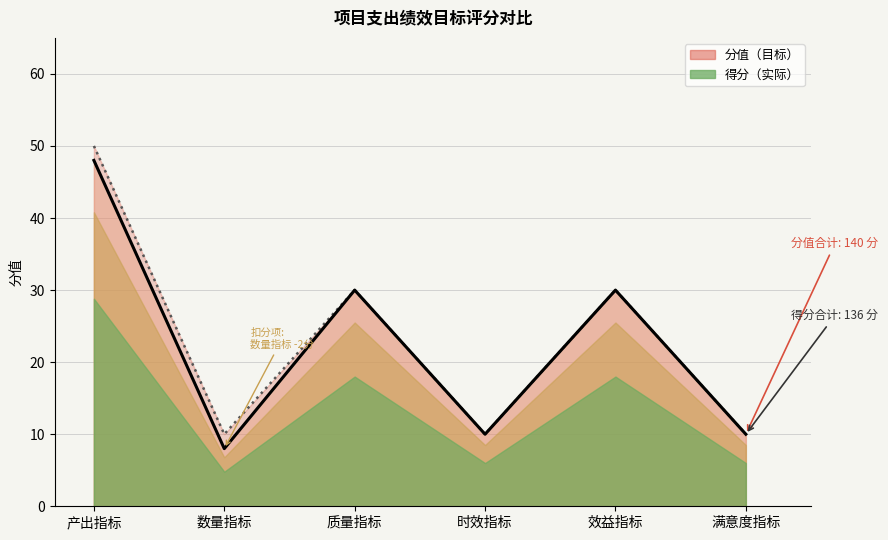

At which category does the chart reach its minimum across all series?

数量指标